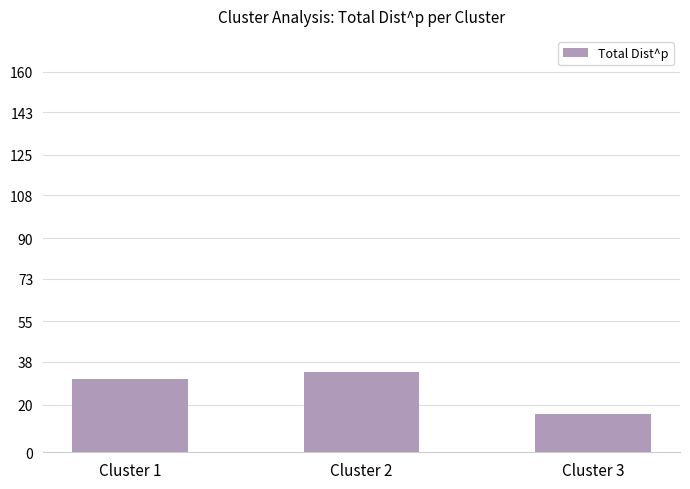

What is the difference between the maximum and minimum values?

17.6